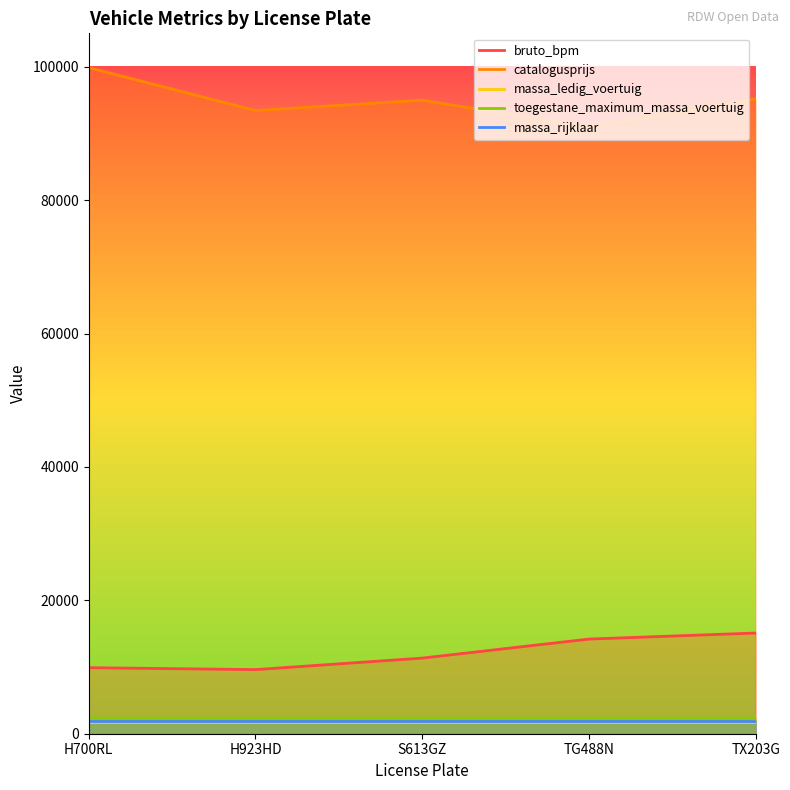

What is the total value across all series at TG488N?

111261